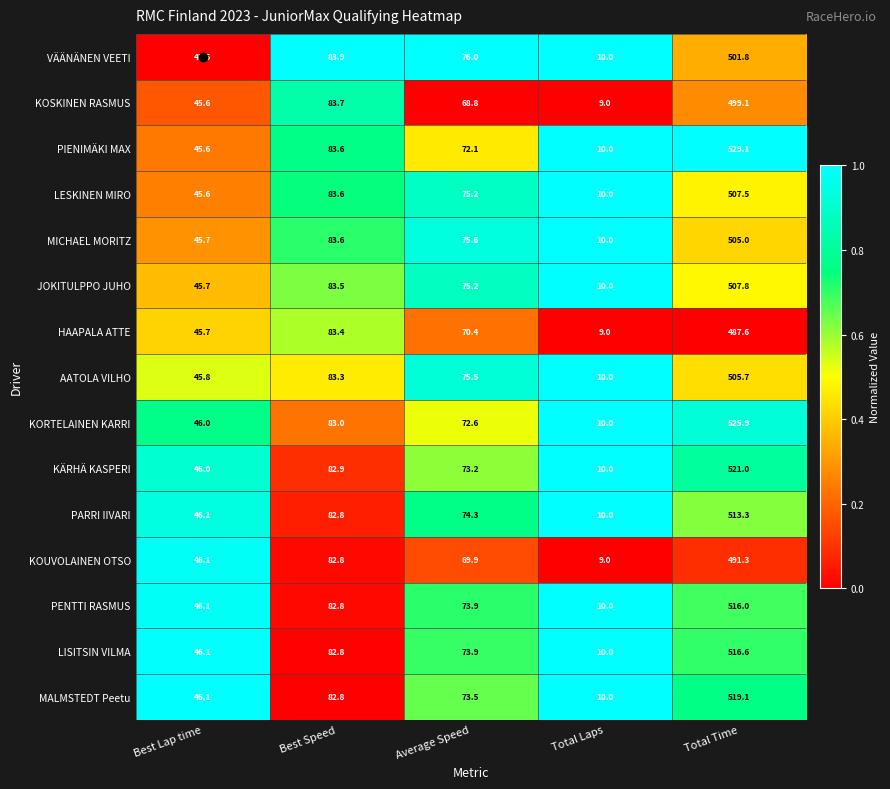

Is it true that MICHAEL MORITZ equals 813.8 at Total Time?

False